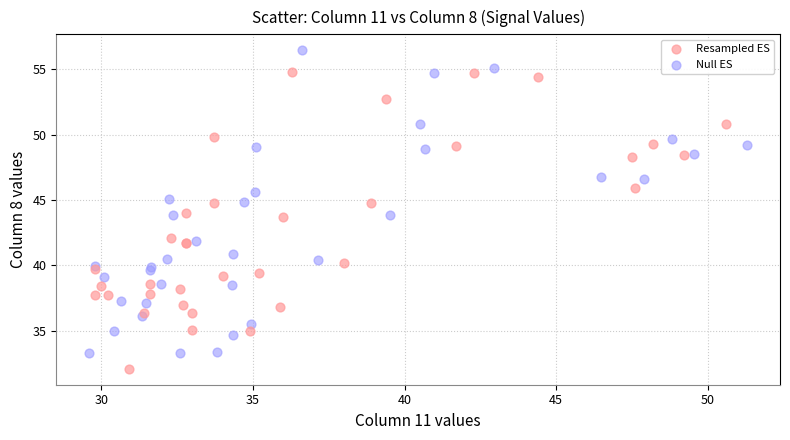

Which series contains the highest Y value?

Null ES